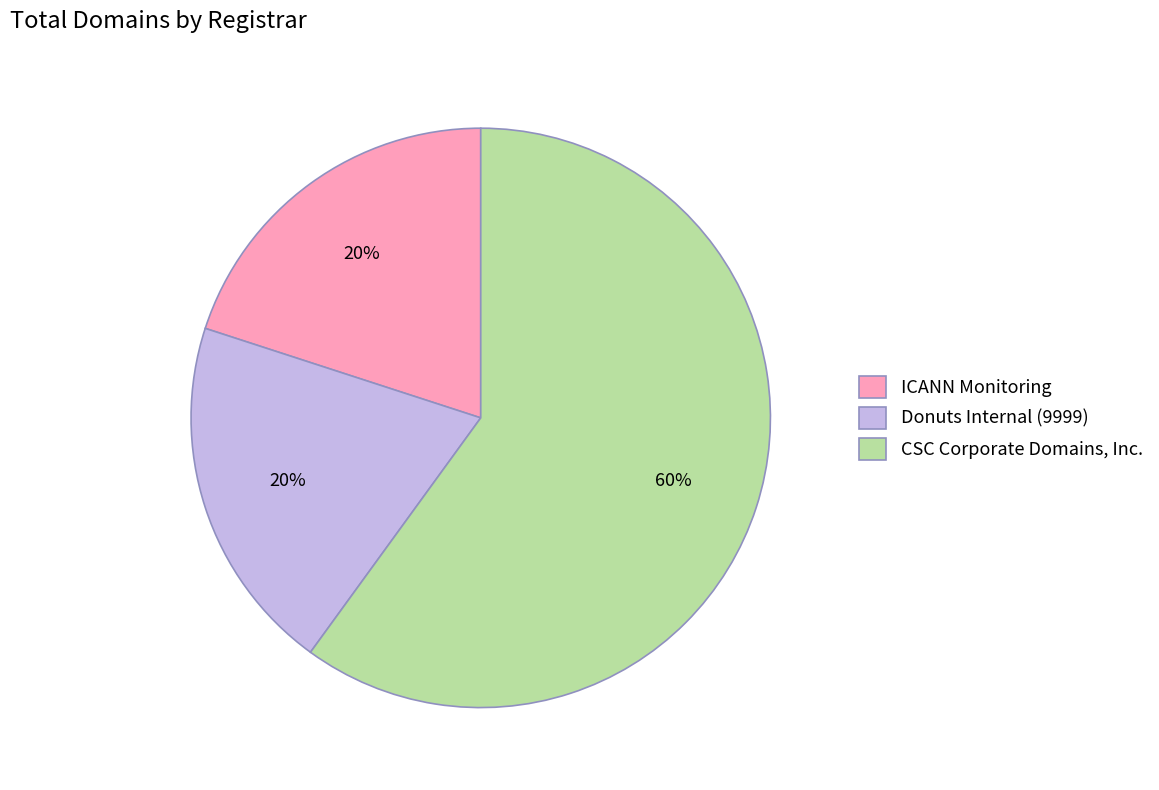

Which slice represents more than half of the pie?

CSC Corporate Domains, Inc.